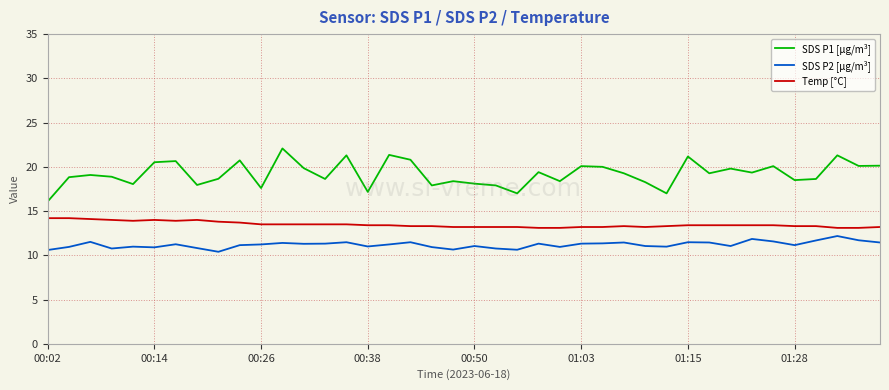

What is the highest value of the SDS P1 [µg/m³] series?

22.1